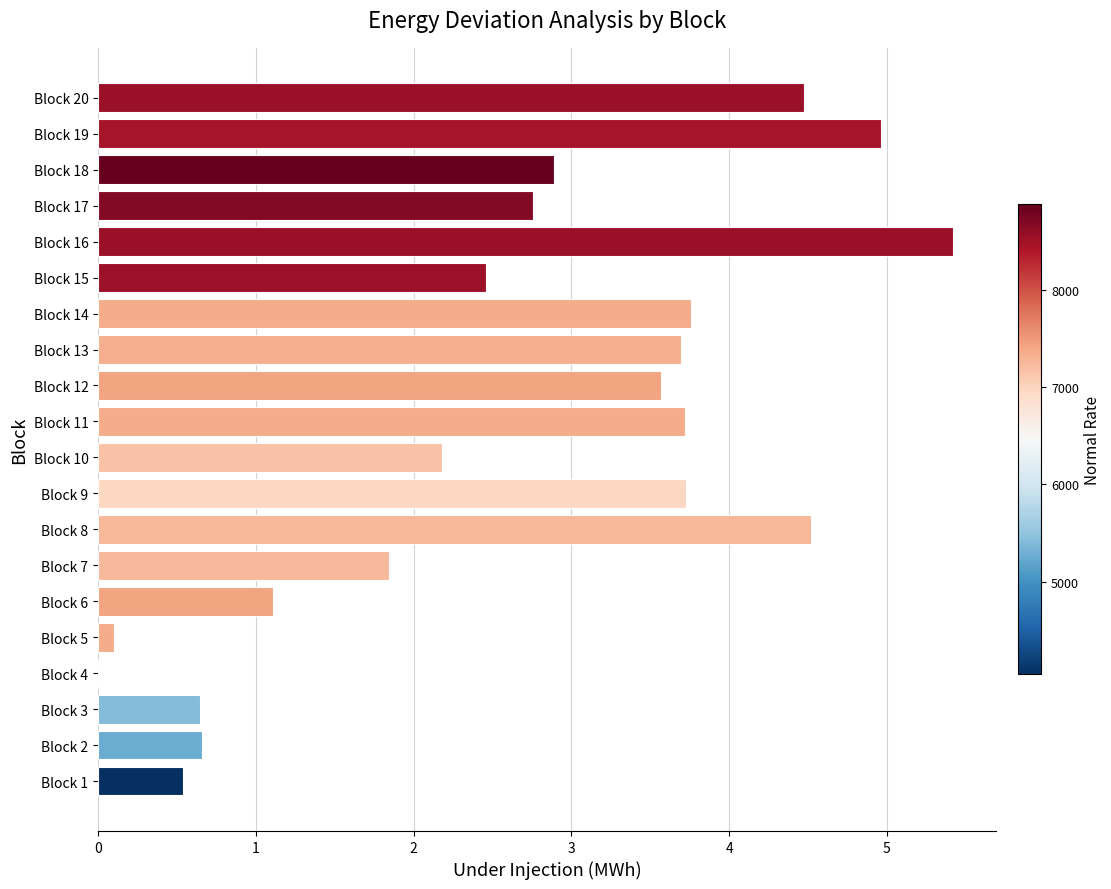

The value at Block 18 is 2.9. True or false?

True